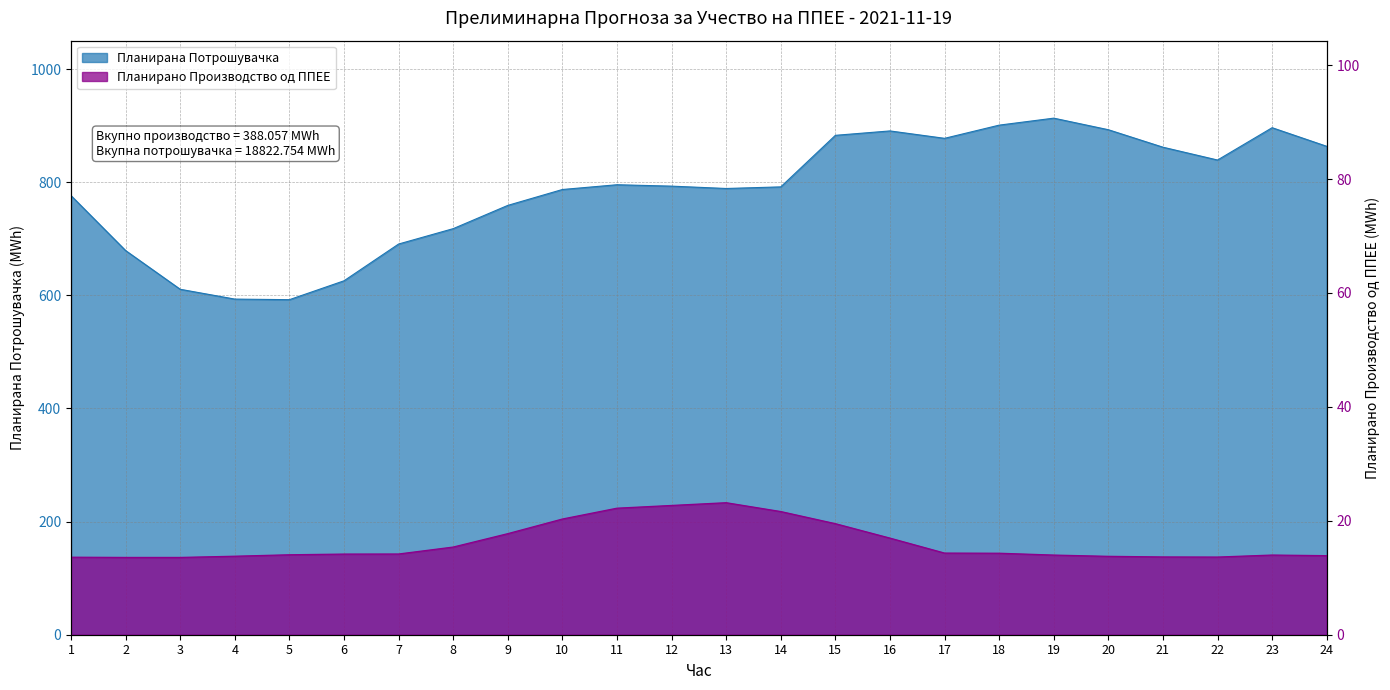

True or false: Планирано Производство од ППЕЕ has a value of 6.3 at 4.

False